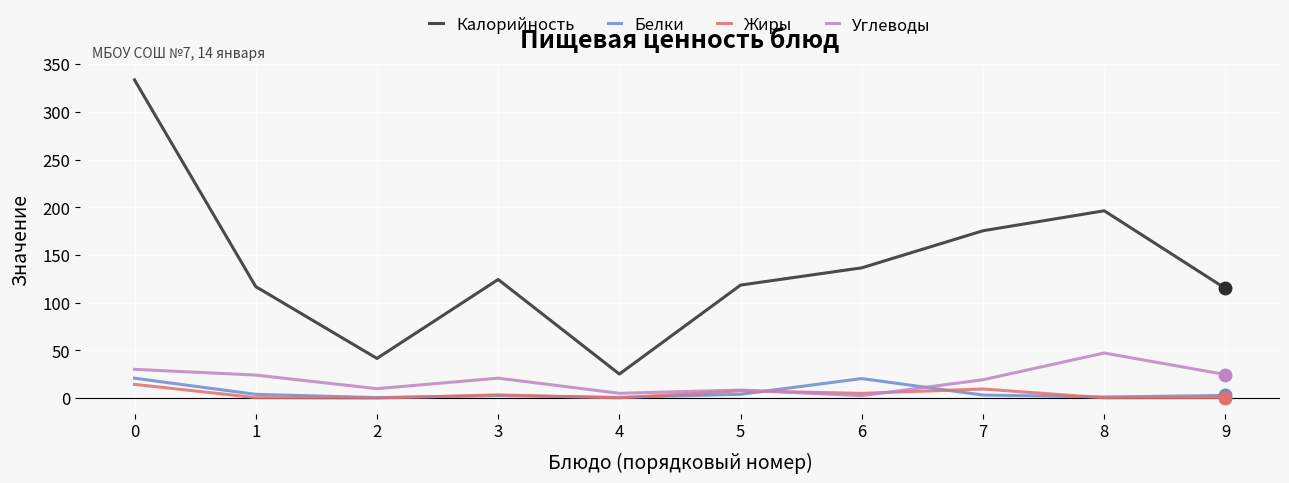

What is the highest value of the Углеводы series?

47.3